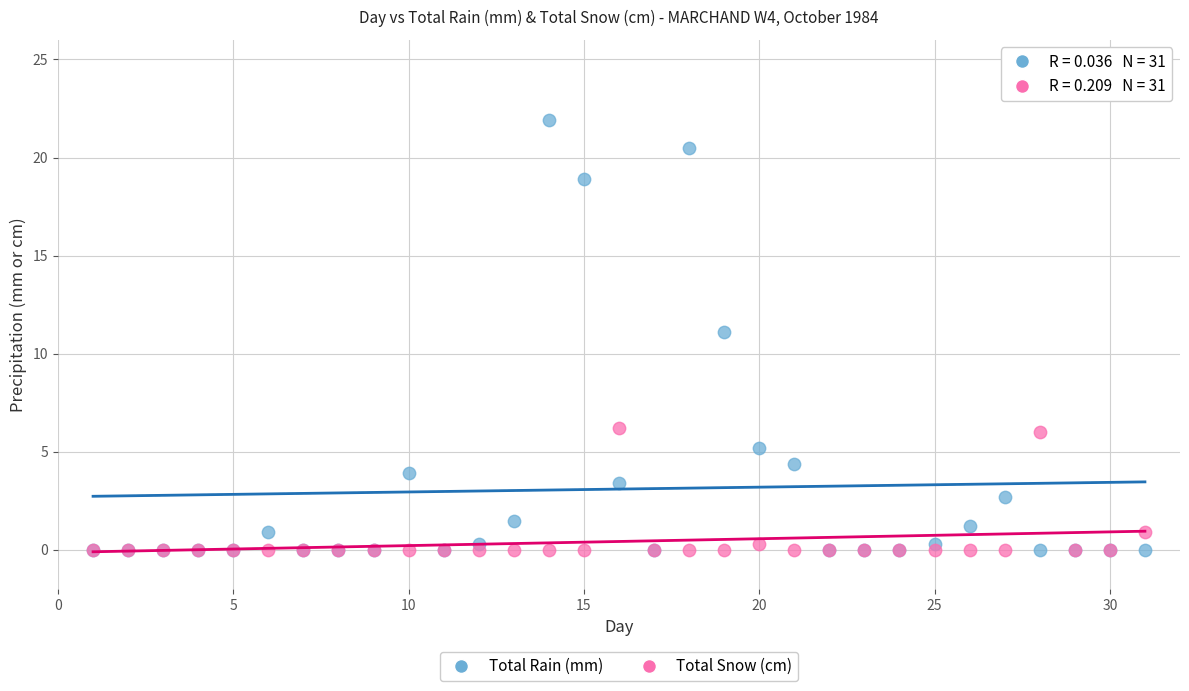

Across all series, what Y value is closest to 10?

11.1